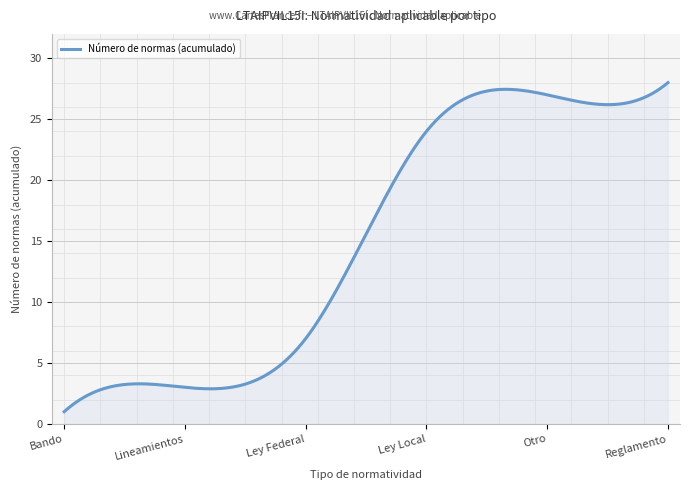

What is the difference between the maximum and minimum values?

27.0